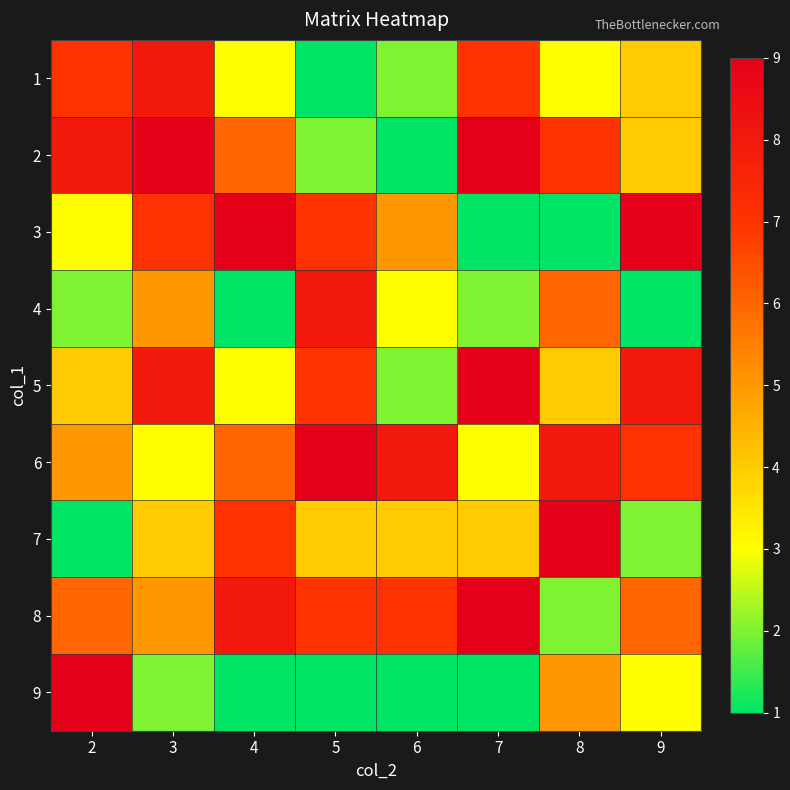

Which category has the highest value across all series?

3